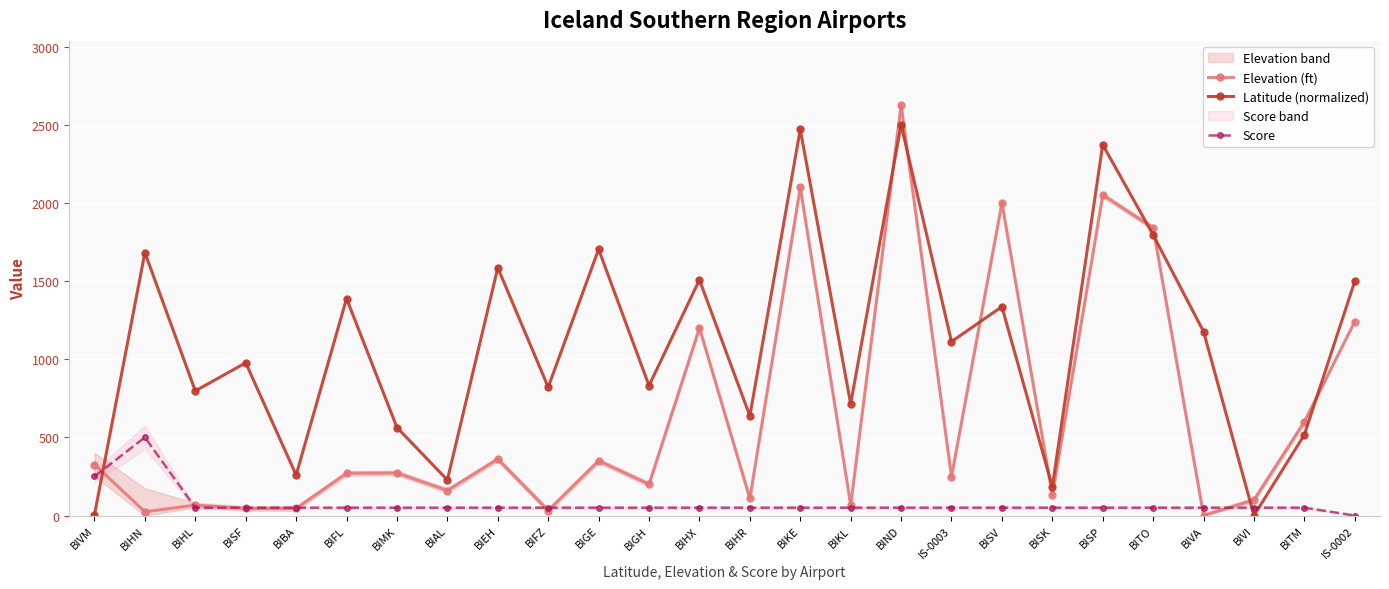

Which series ends up on top after the final intersection of Latitude (normalized) and Elevation (ft)?

Latitude (normalized)